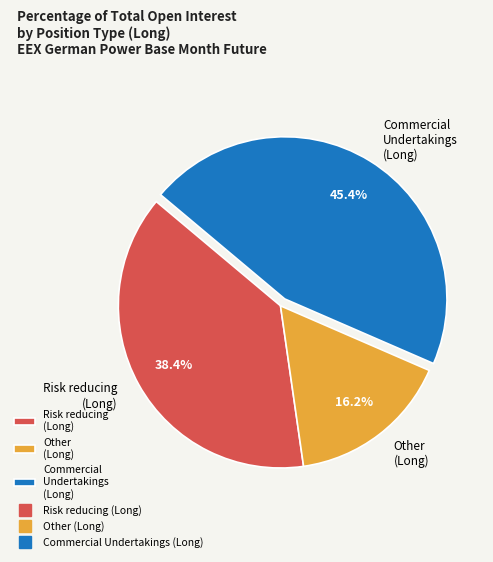

What is the ratio of the value at Other (Long) to the value at Risk reducing (Long)?

0.4